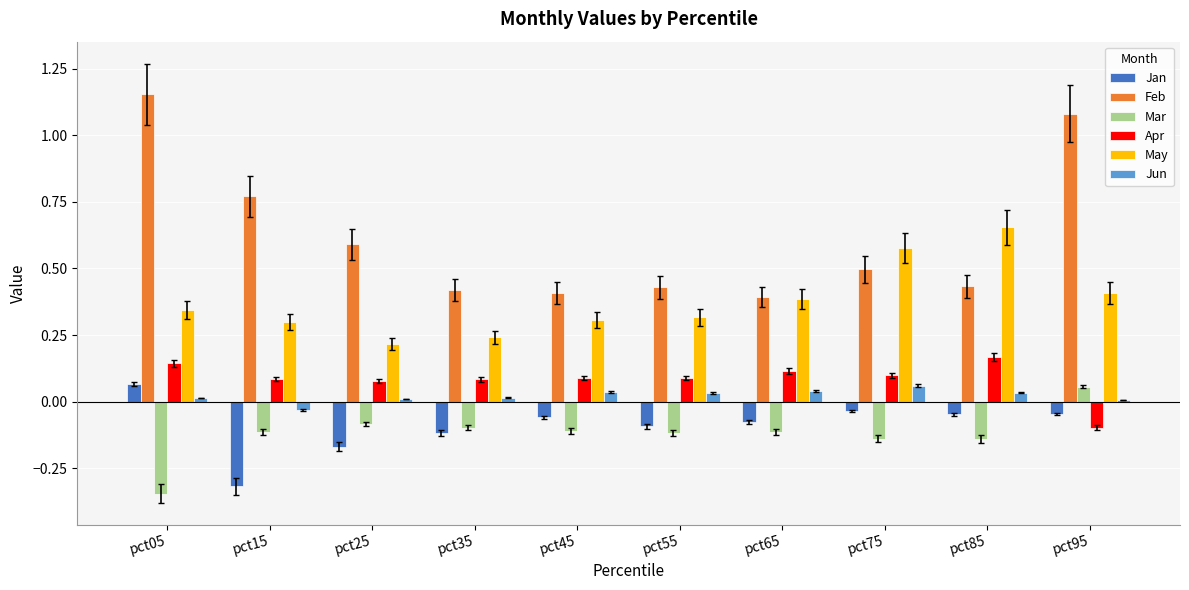

Is the value of May at pct45 greater than the value of Jun at pct95?

Yes